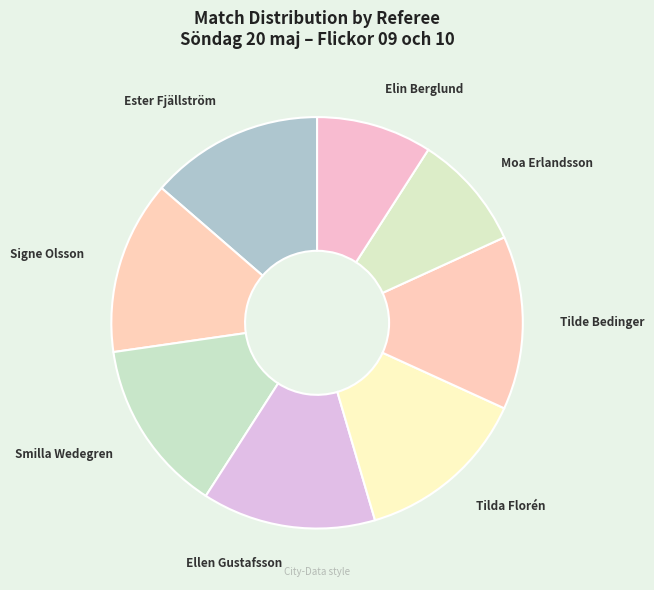

How many segments does this pie chart have?

8